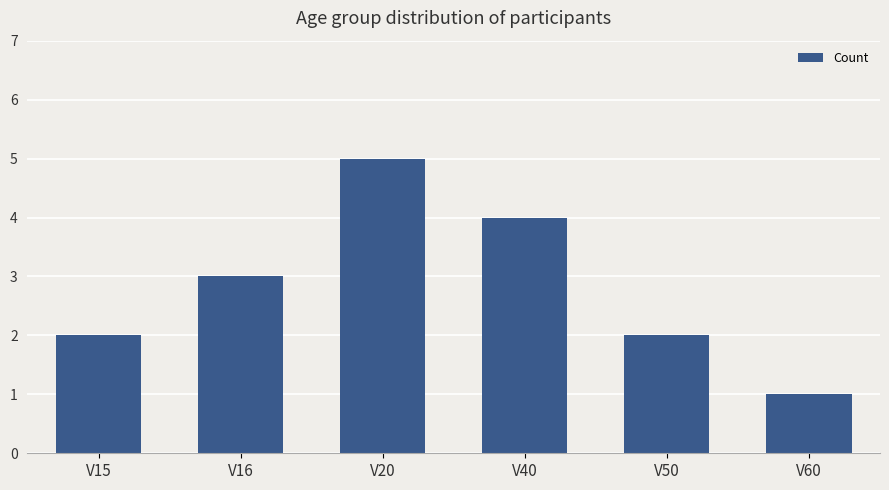

Reading right to left, what are all the values shown in this chart?

V60=1	V50=2	V40=4	V20=5	V16=3	V15=2